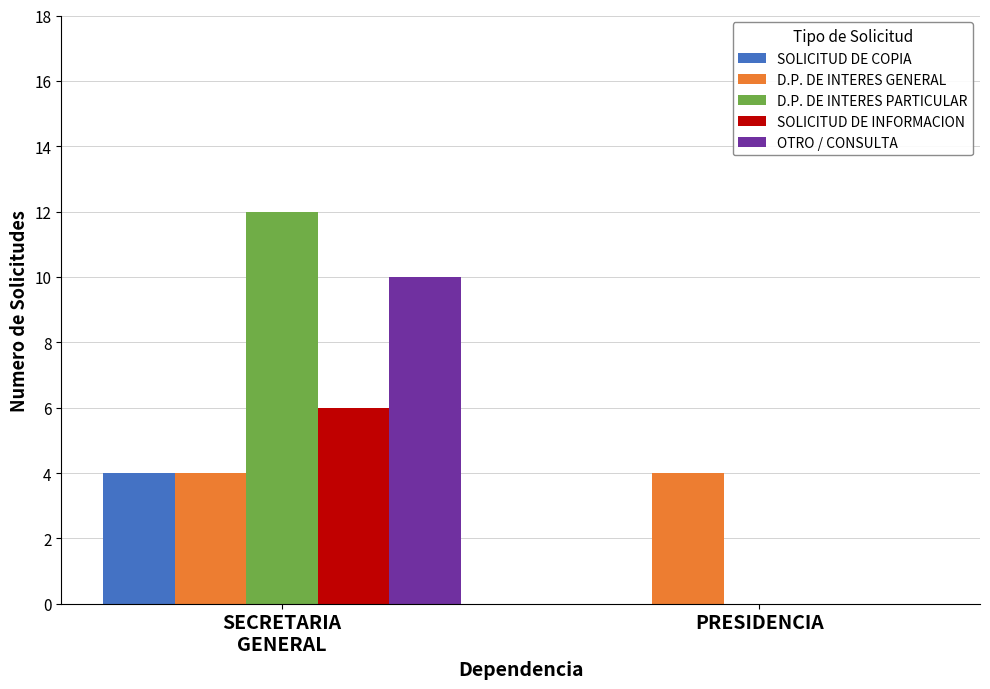

How many OTRO / CONSULTA values are between 0 and 10?

2